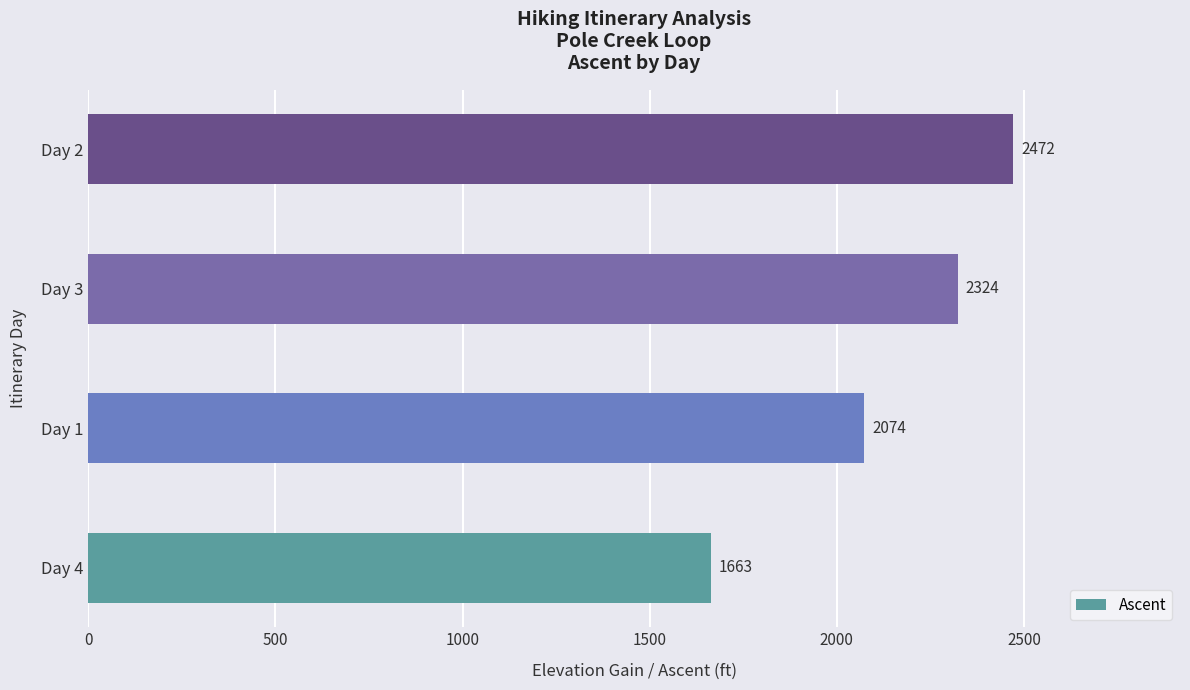

What is the ratio of the value at Day 4 to the value at Day 2?

0.7